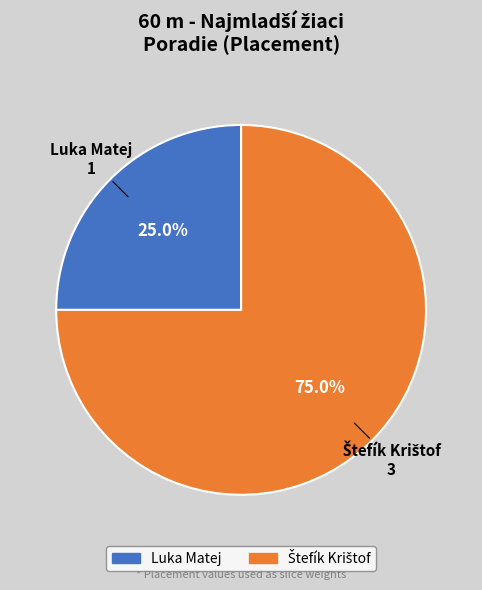

Does Luka Matej account for over 50% of the chart?

No